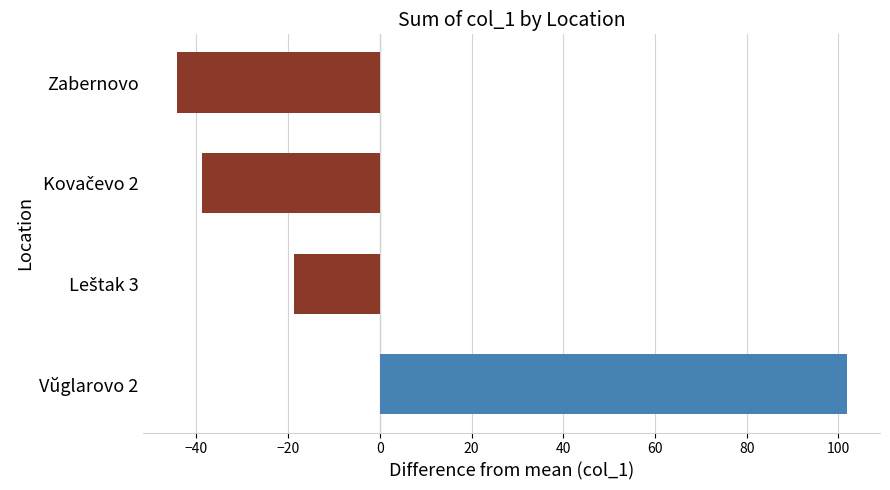

What is the maximum value shown in the chart?

101.8